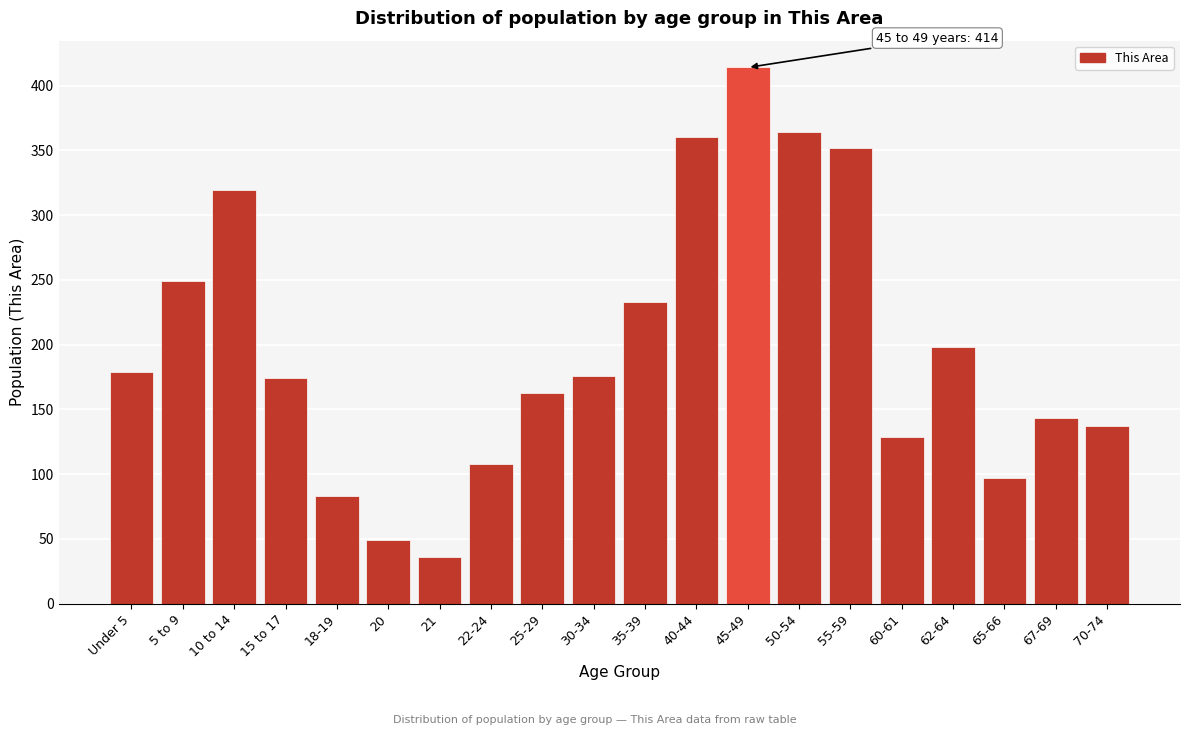

Reading left to right, transcribe all the data shown in this chart.

179	249	319	174	83	49	36	108	163	176	233	360	414	364	352	129	198	97	143	137